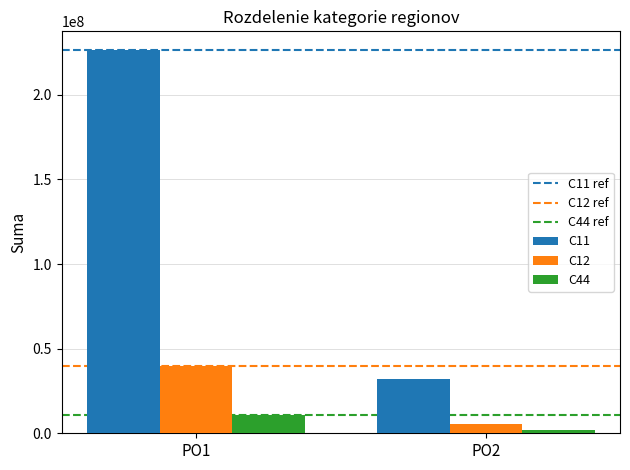

Between PO1 and PO2, which series saw the biggest shift?

C11